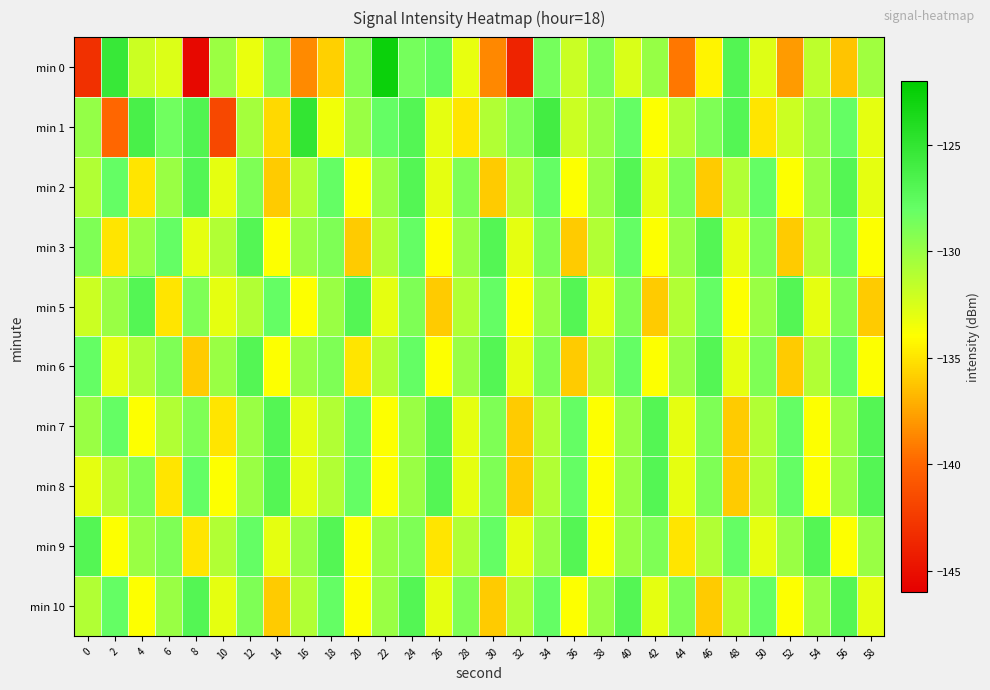

Which label corresponds to the smallest value in the chart?

8